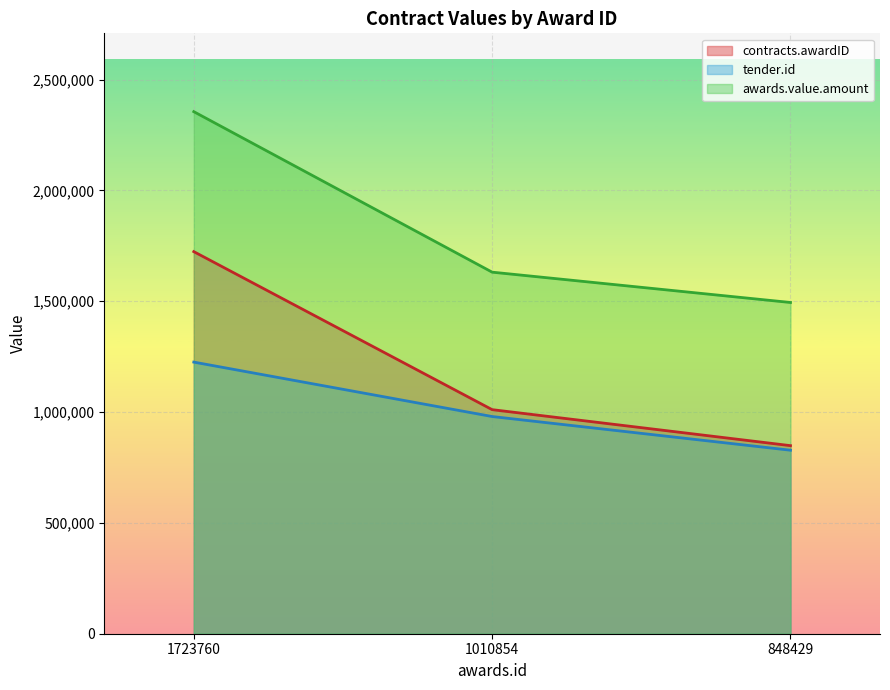

Reading left to right, transcribe all the data shown in this chart.

contracts.awardID: 1723760.0	1010854.0	848429.0
tender.id: 1225359.0	979860.0	827872.0
awards.value.amount: 2355258.6	1631120.7	1494332.8